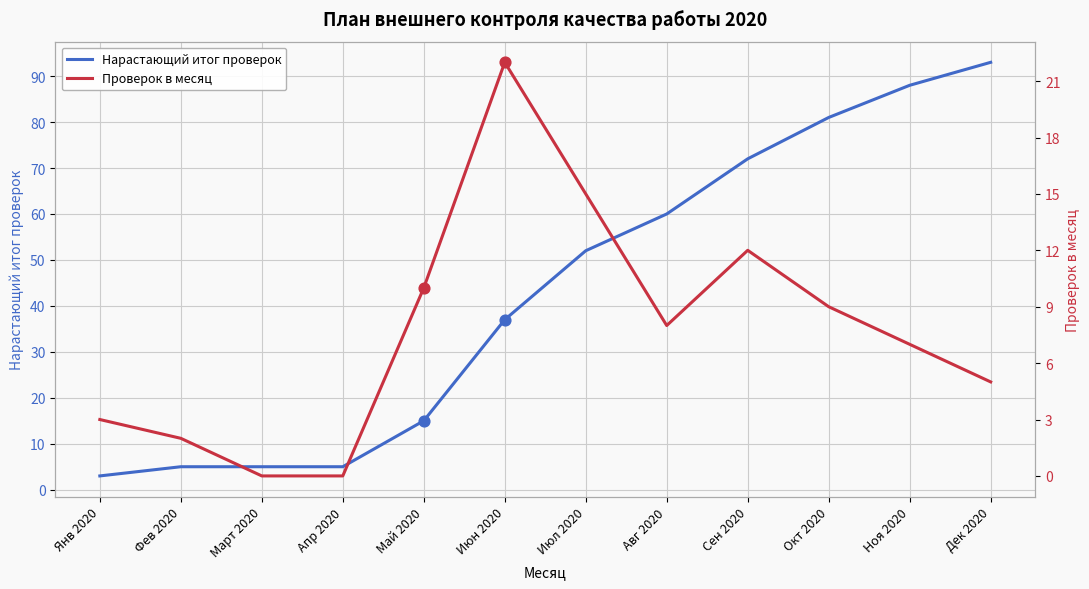

Is the value of Нарастающий итог проверок at Июн 2020 greater than the value of Проверок в месяц at Июн 2020?

Yes